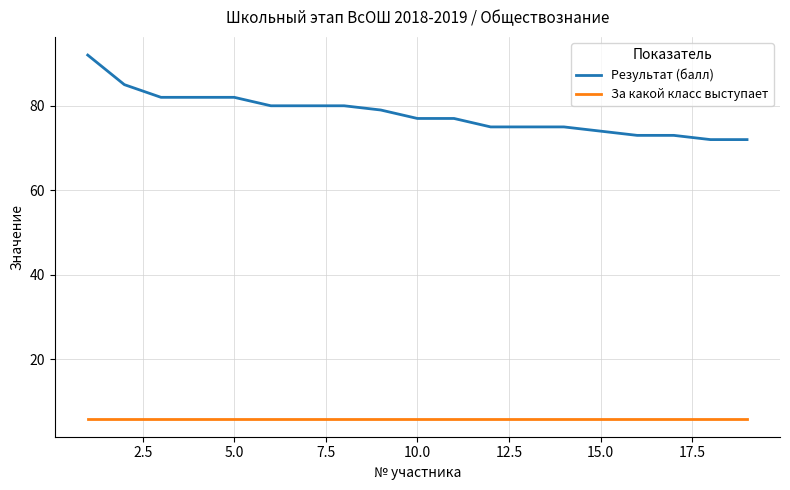

Which series has the largest total across all categories?

Результат (балл)